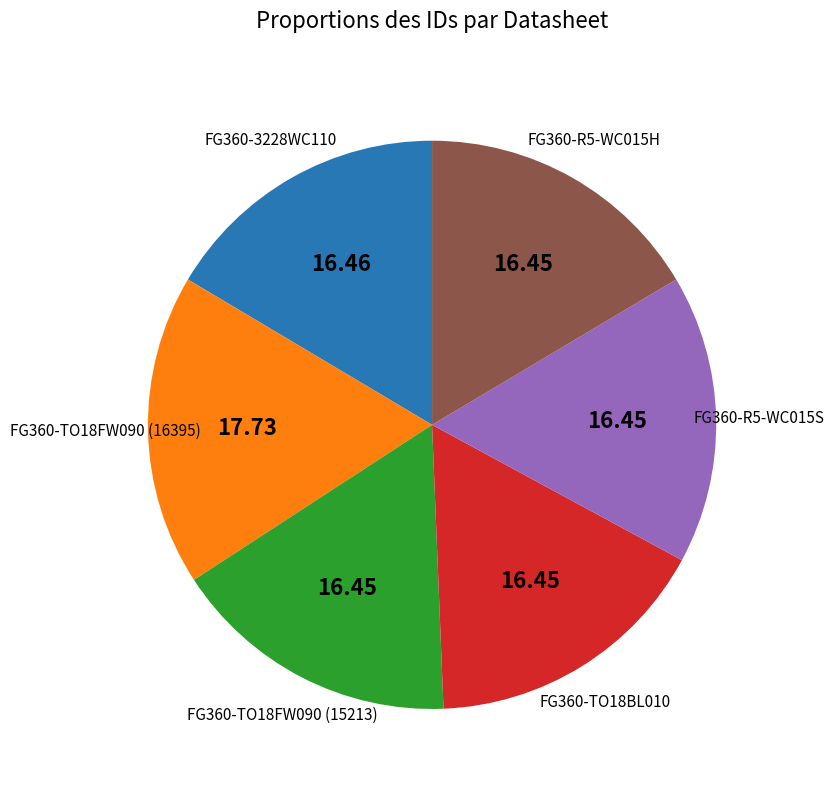

Does any single category account for the majority?

No